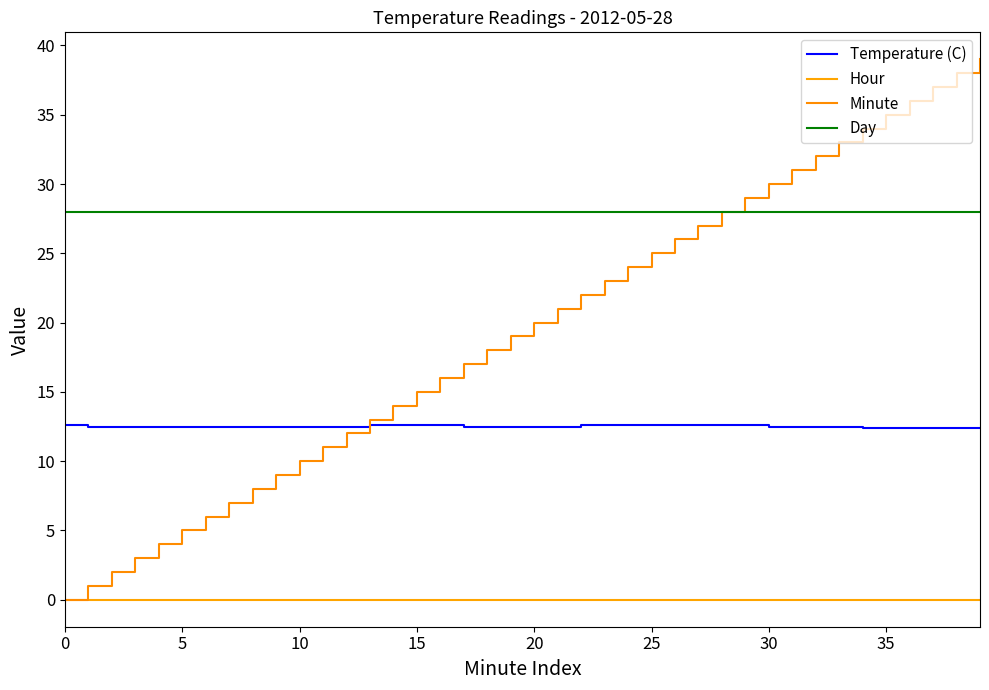

Does the chart have visible grid lines?

No